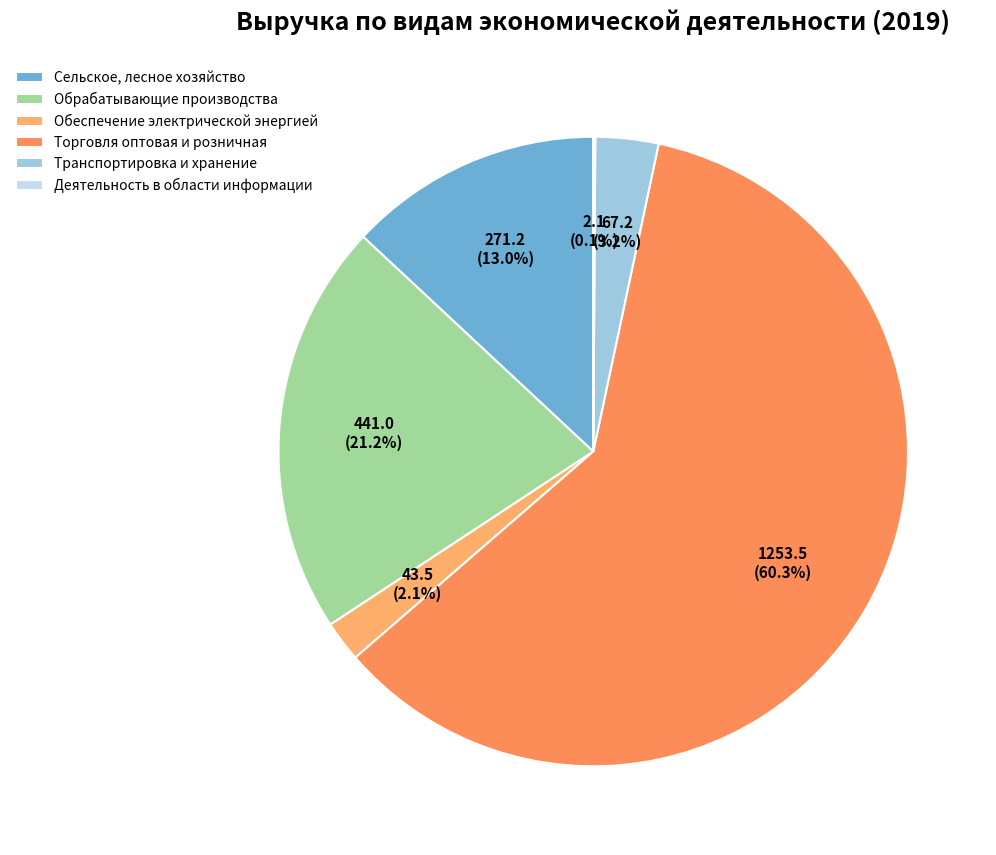

To the nearest percent, what is the average slice percentage?

17%